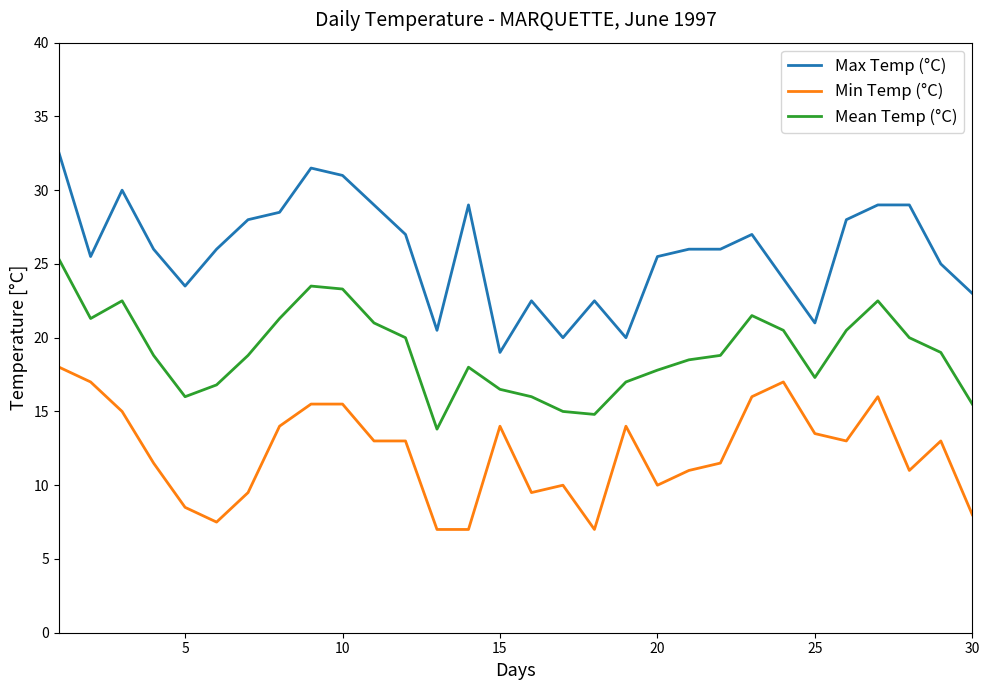

What is the smallest value displayed?

7.0